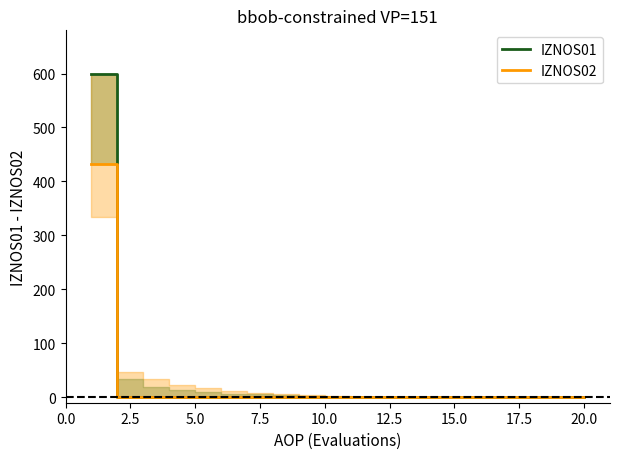

True or false: IZNOS02 and IZNOS01 intersect in this chart.

False